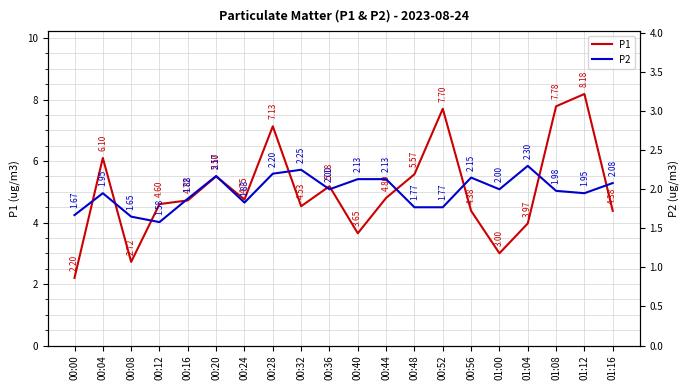

Where does the P2 series first go above 2?

00:20